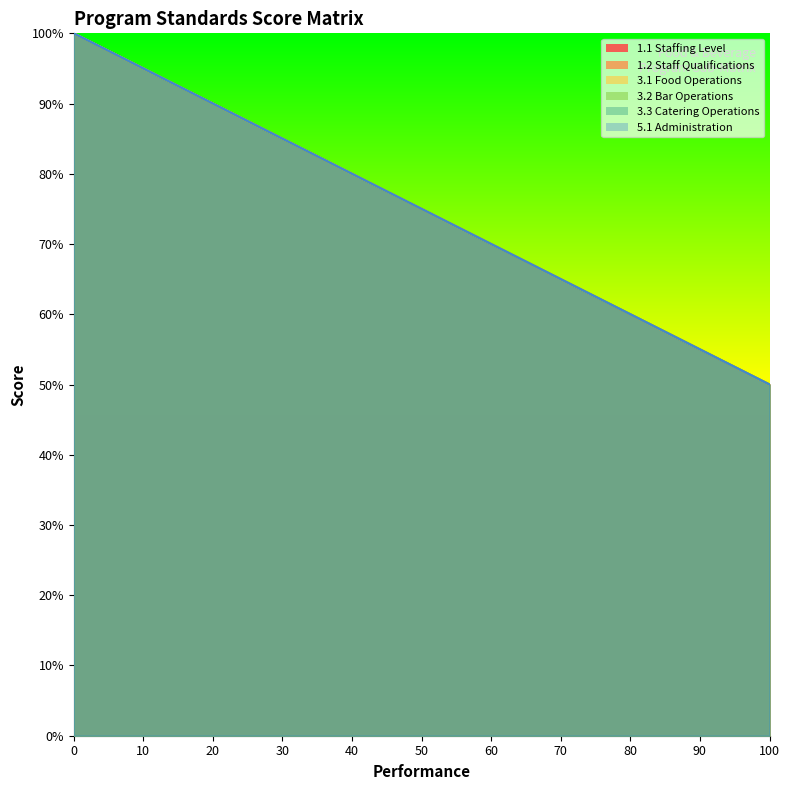

Which series has the largest total across all categories?

1.1 Staffing Level